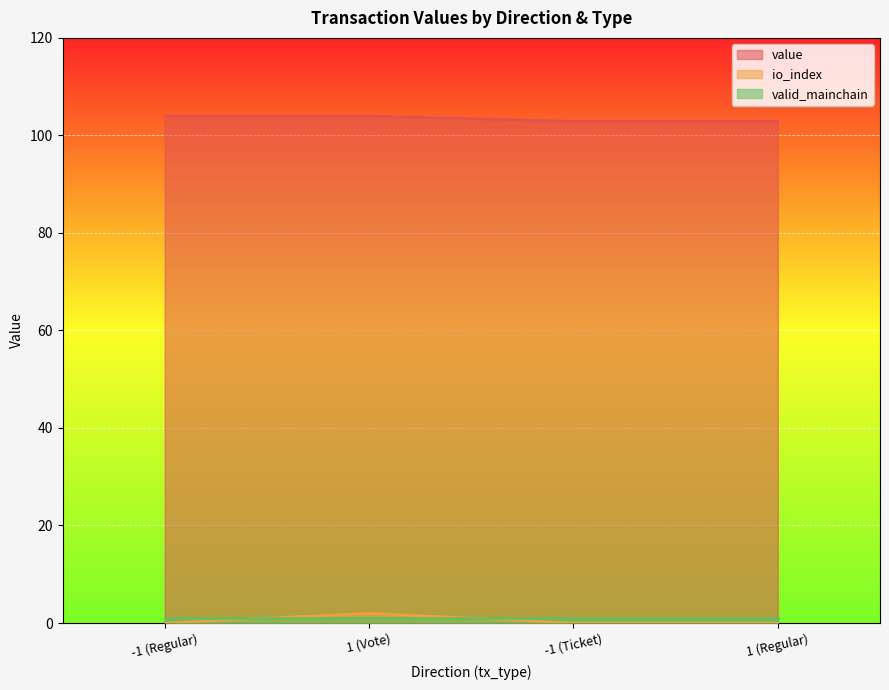

Which has a higher value, -1 (Regular) or 1 (Regular)?

-1 (Regular)